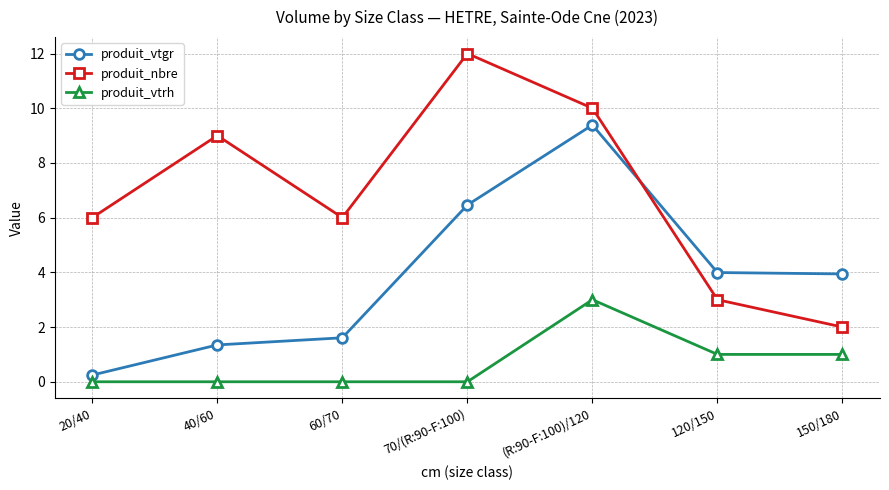

What position from the right is 70/(R:90-F:100)?

4